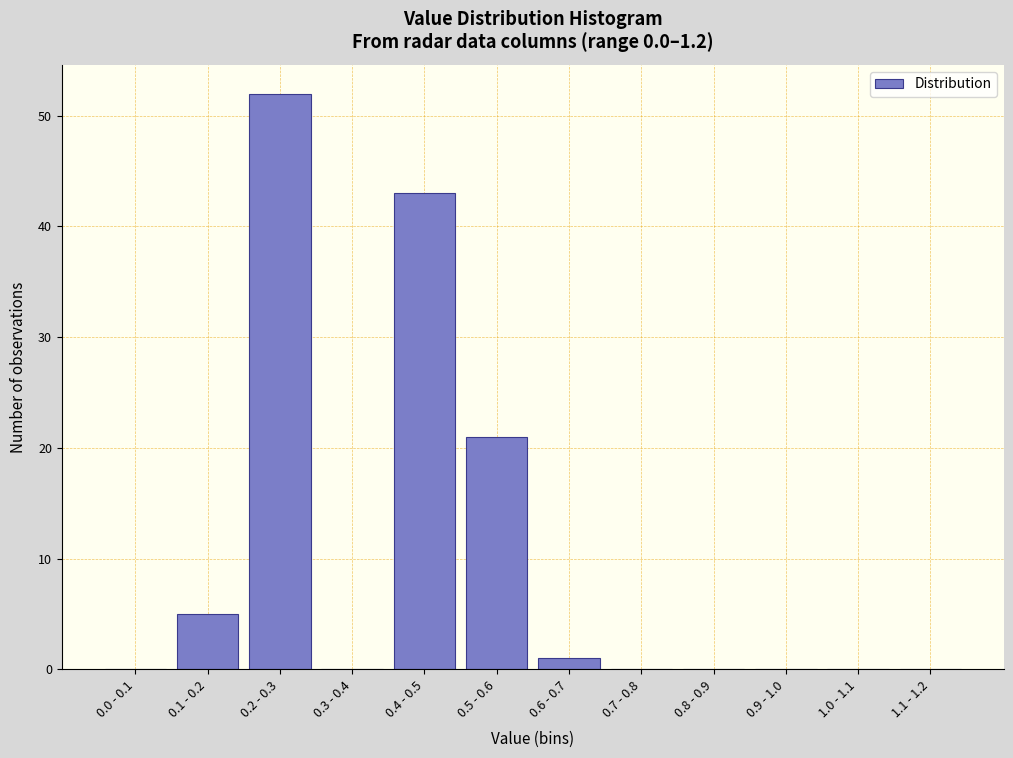

Reading right to left, transcribe all the data shown in this chart.

1.1 - 1.2=0	1.0 - 1.1=0	0.9 - 1.0=0	0.8 - 0.9=0	0.7 - 0.8=0	0.6 - 0.7=1	0.5 - 0.6=21	0.4 - 0.5=43	0.3 - 0.4=0	0.2 - 0.3=52	0.1 - 0.2=5	0.0 - 0.1=0